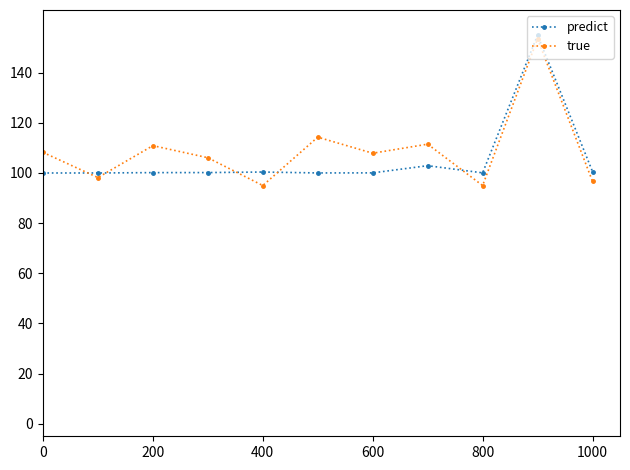

True or false: true has more than 0 interior local peaks.

True